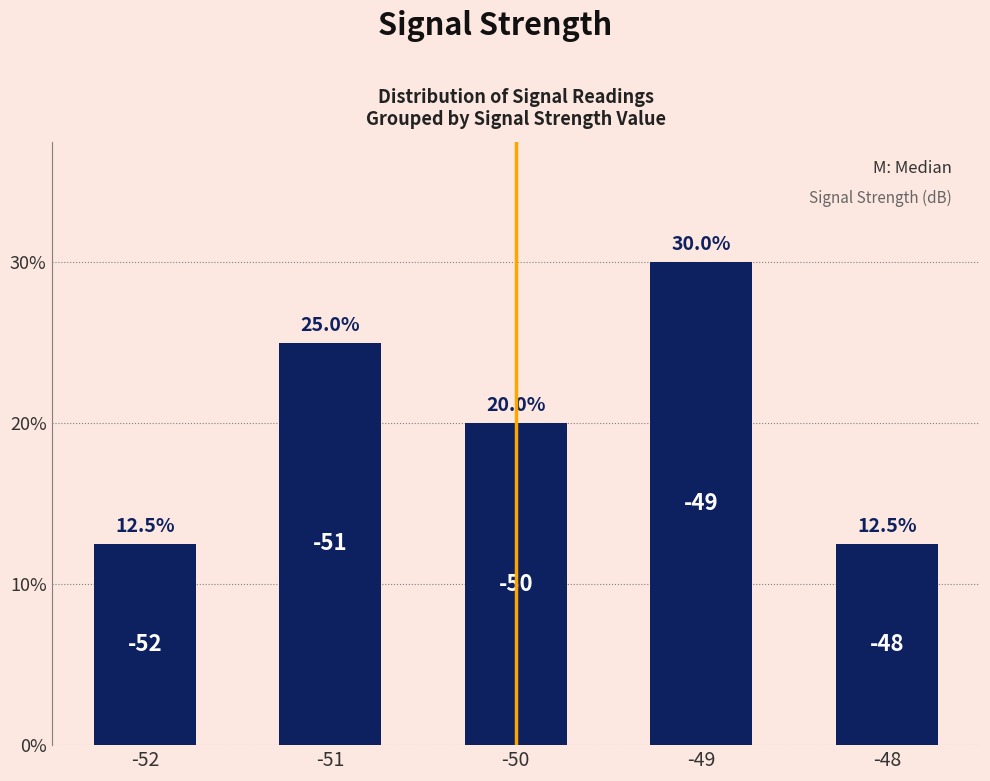

Reading left to right, extract all data points from this chart.

-52=12.5	-51=25.0	-50=20.0	-49=30.0	-48=12.5